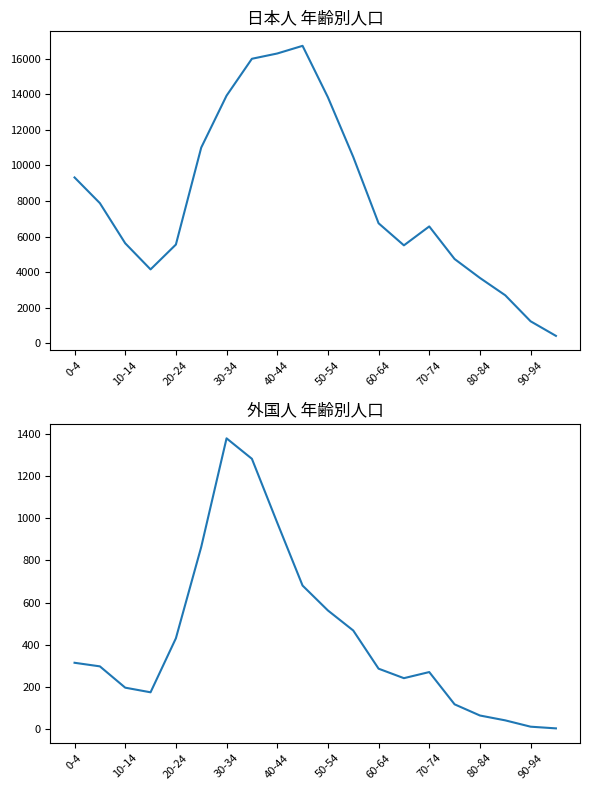

At which label does 日本人総計 first exceed 6745?

0-4